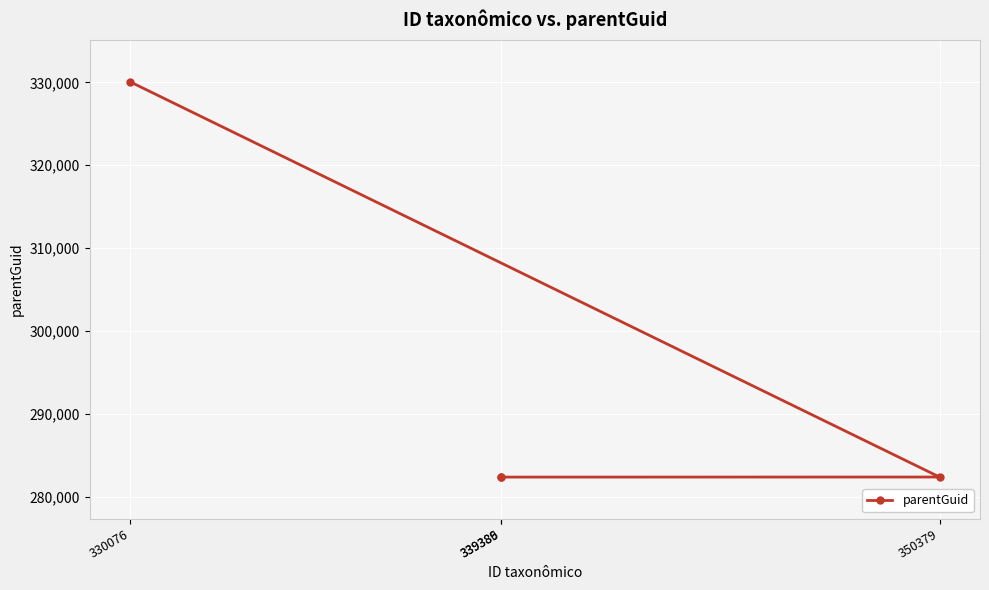

True or false: the data has more than 0 interior local peaks.

False